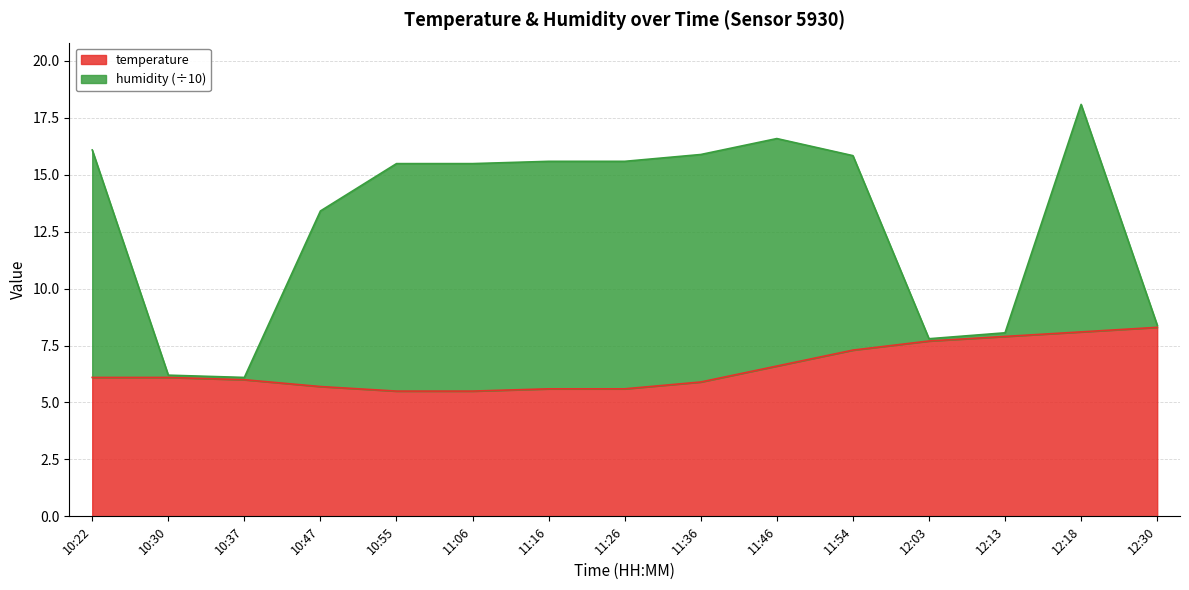

True or false: the data shows 3.4 at 11:26.

False